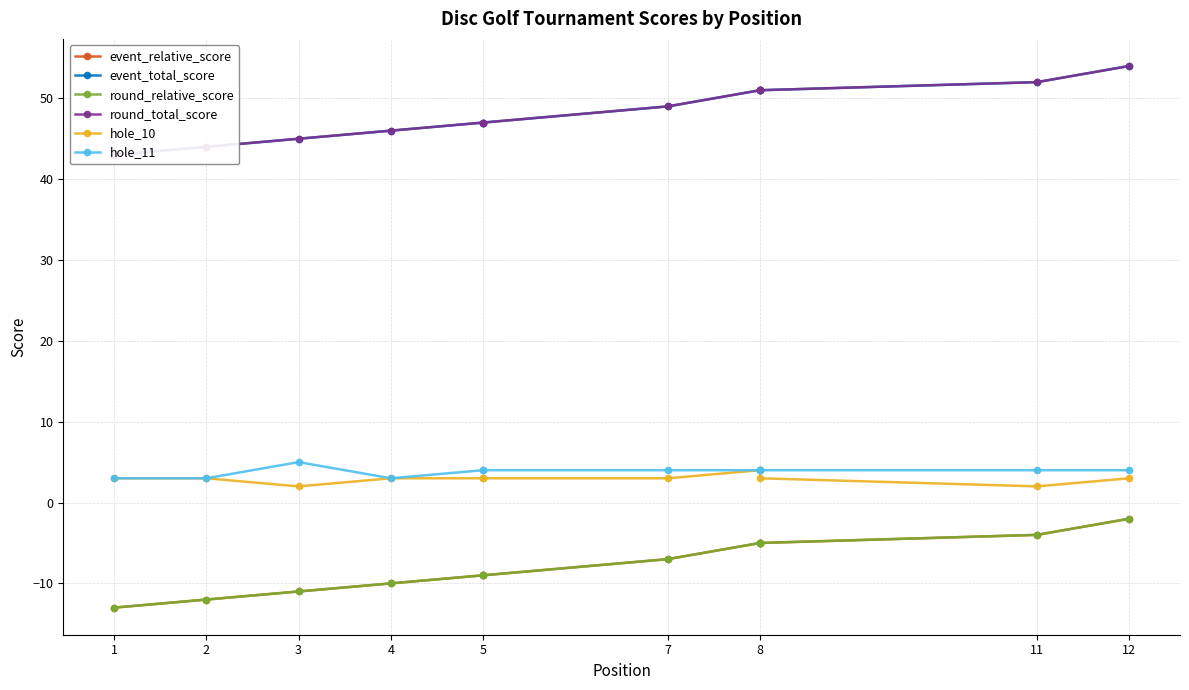

The value of hole_11 at 4 is 2. True or false?

False